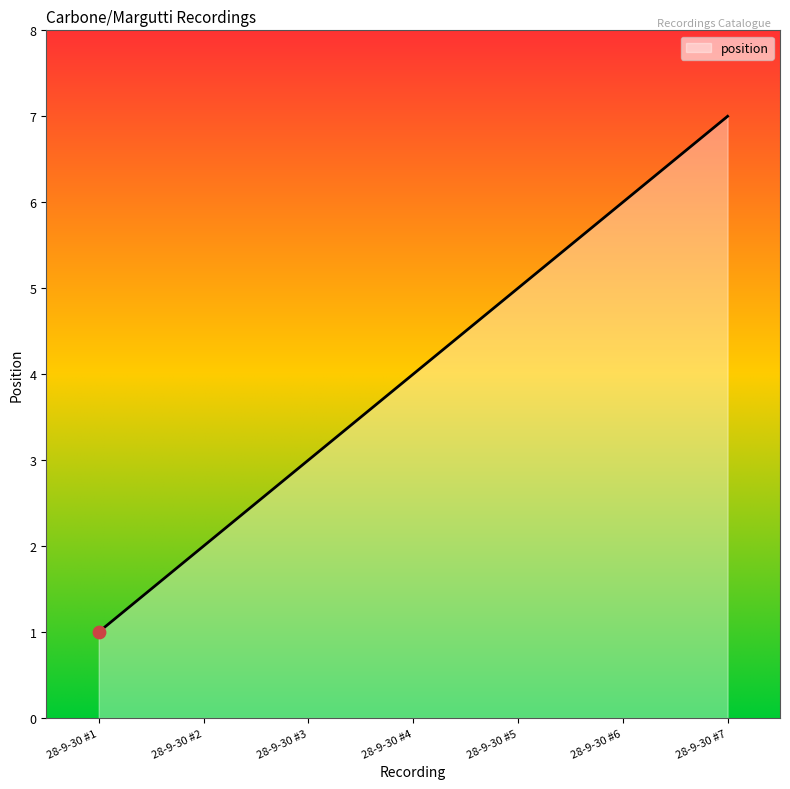

What is the ratio of the value at 28-9-30 #6 to the value at 28-9-30 #7?

0.9